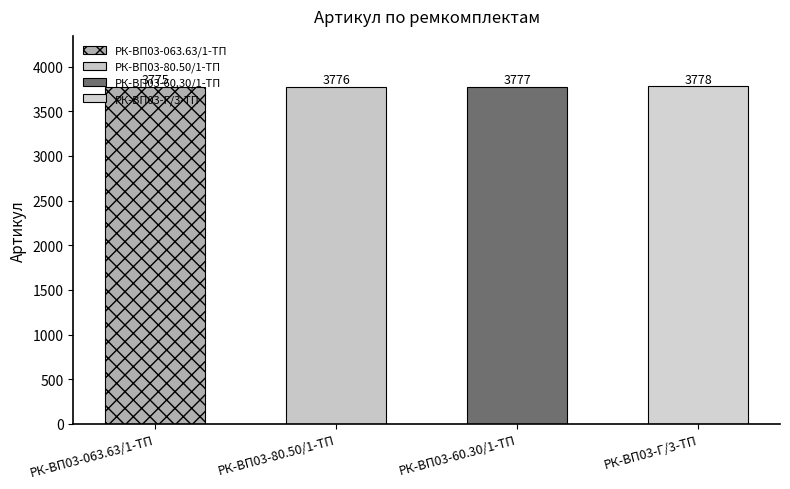

Between РК-ВП03-60.30/1-ТП and РК-ВП03-063.63/1-ТП, which is larger?

РК-ВП03-60.30/1-ТП